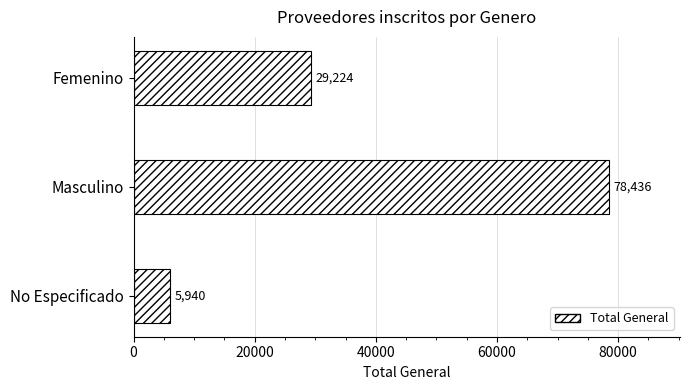

Count the number of data series in this chart.

1